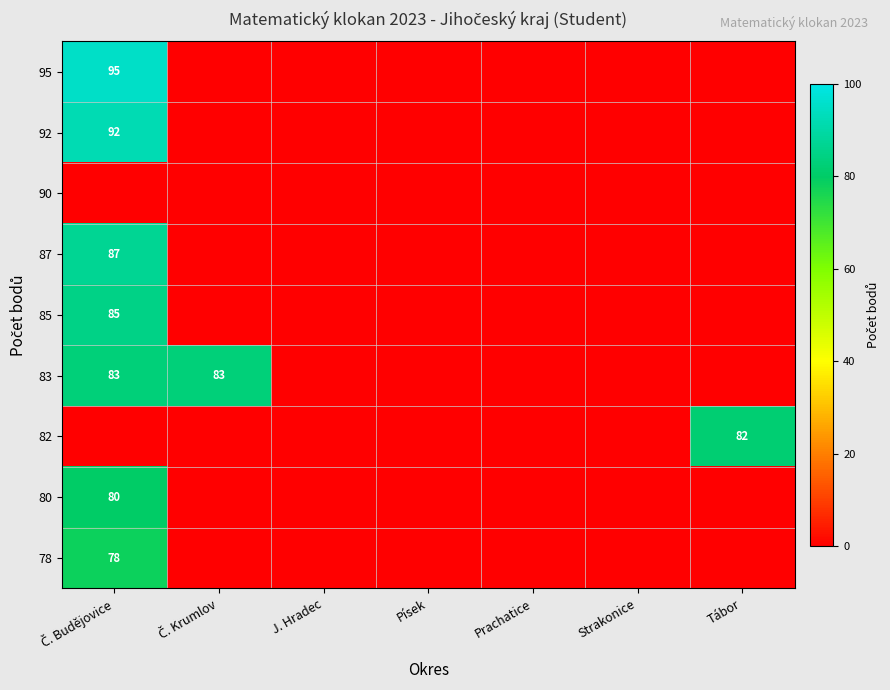

Is it true that 80 equals 0 at Prachatice?

True